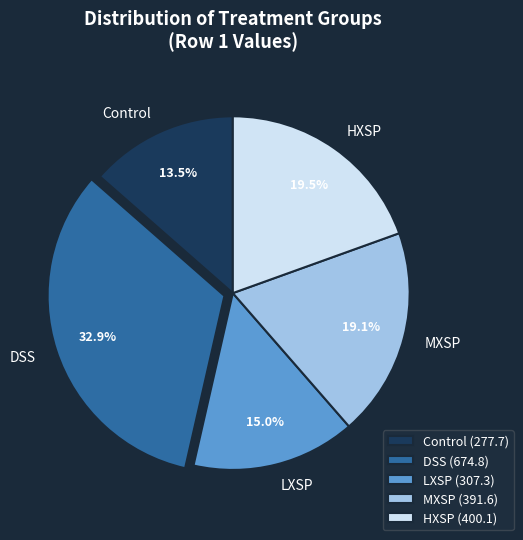

Which category has the biggest portion of the pie?

DSS